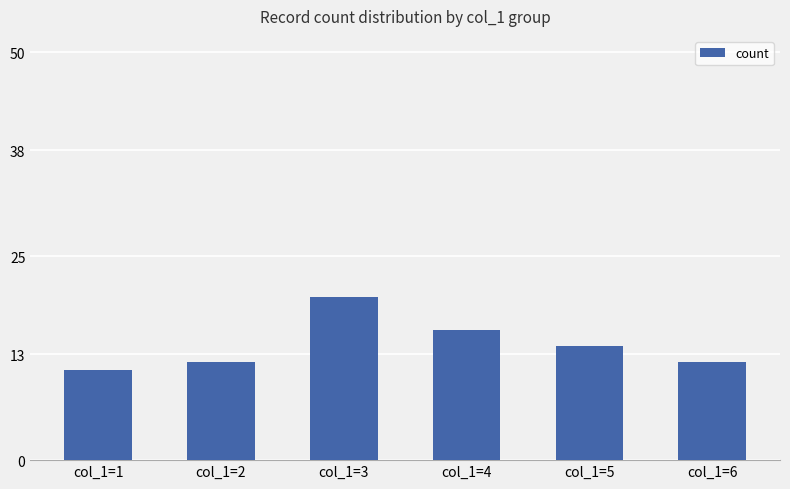

The chart shows a value of 16 at col_1=4. True or false?

True